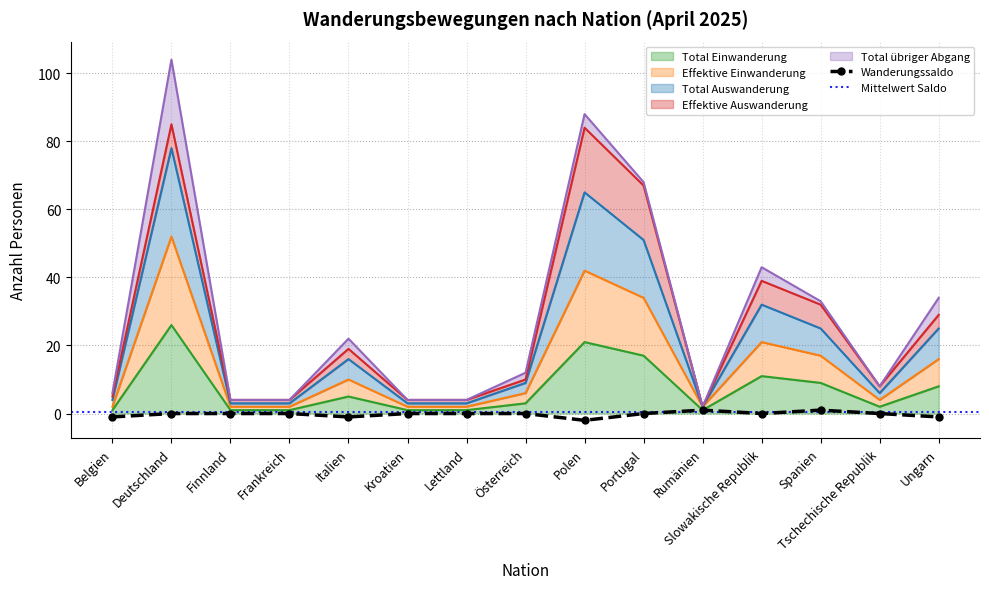

Which series has the largest total across all categories?

Total Auswanderung